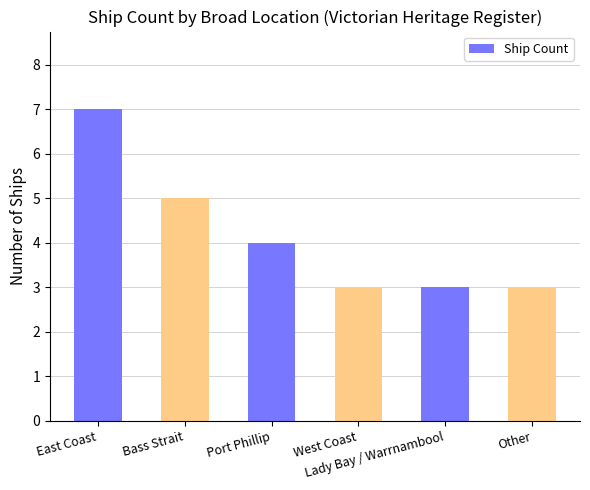

The value at Port Phillip is 4. True or false?

True